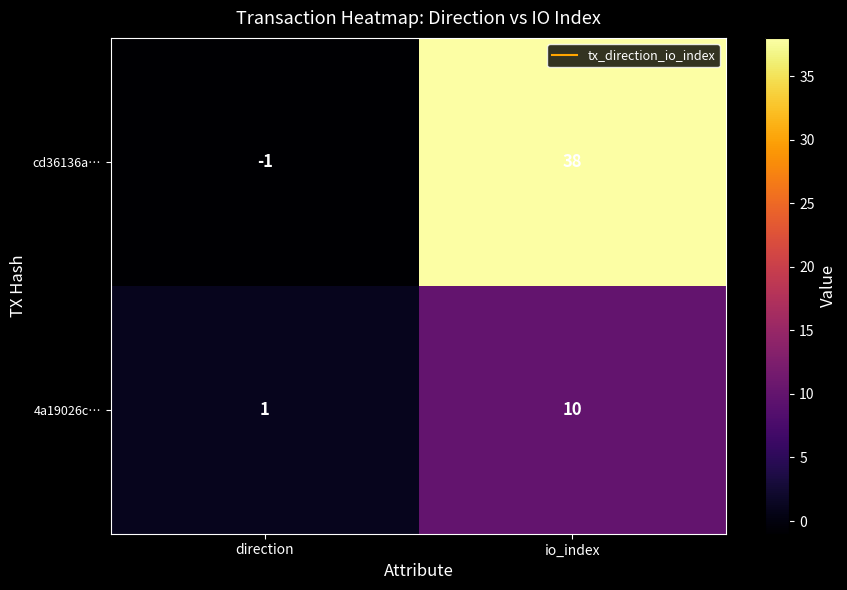

What is the sum of the 4a19026c… values at io_index and direction?

11